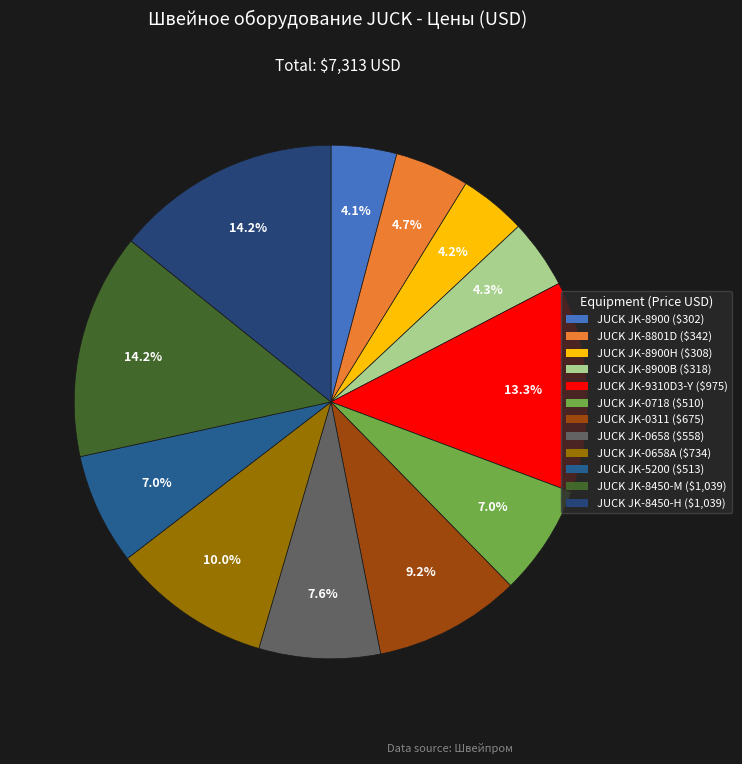

Which category has the smallest portion of the pie?

JUCK JK-8900